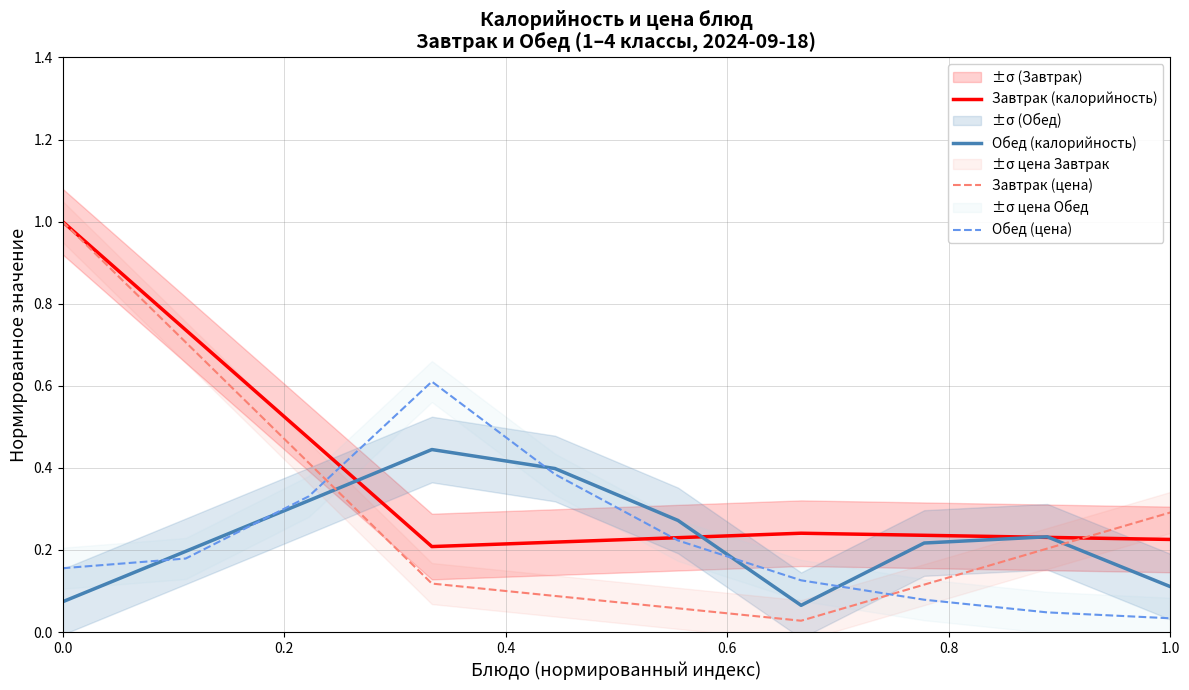

What is the difference between the highest and lowest values at 0.0?

0.9